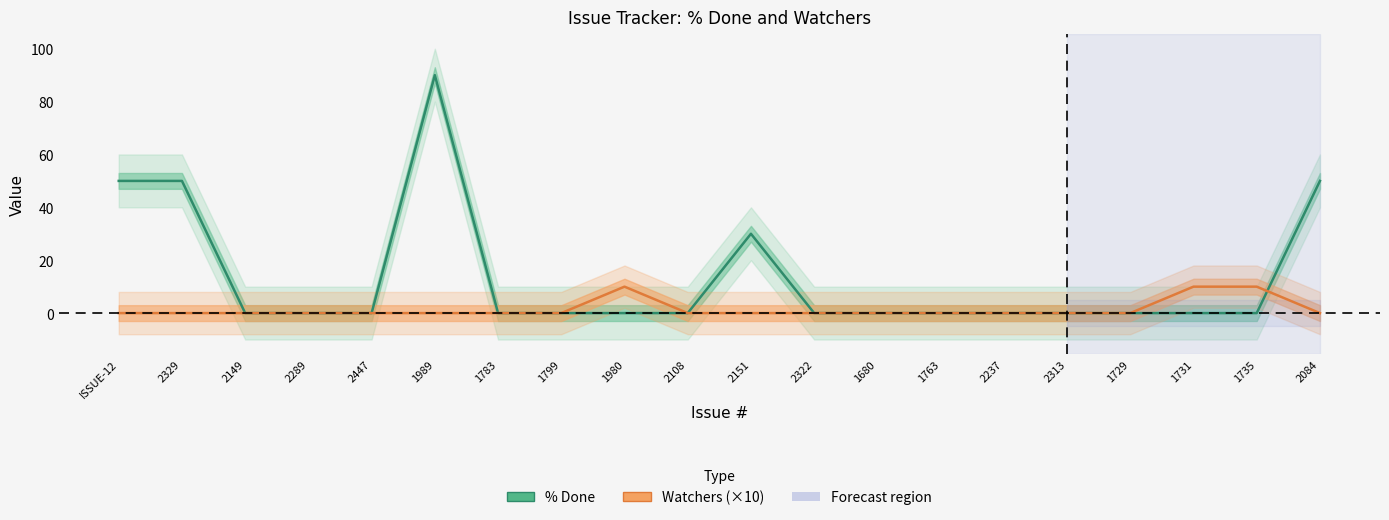

After their last crossing, which series has the higher values: Watchers (×10) or % Done?

% Done